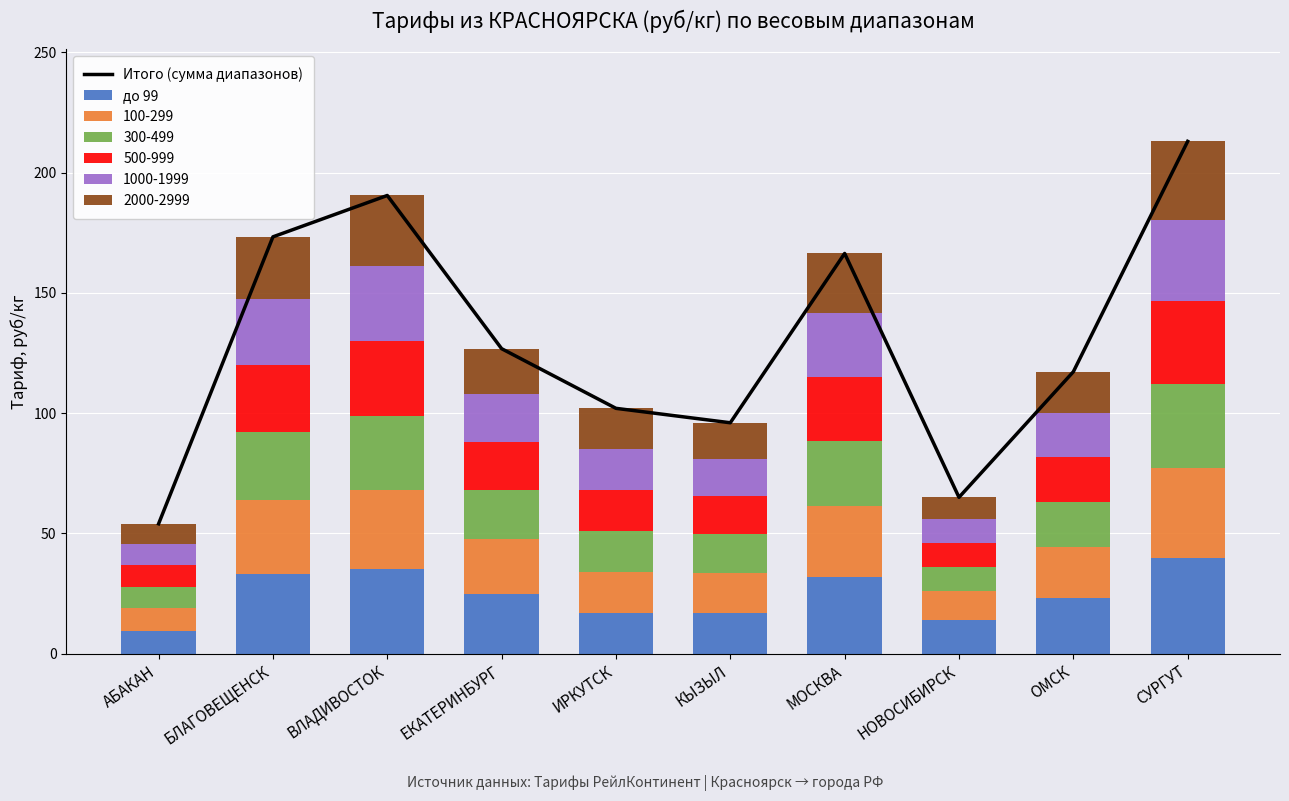

The Итого (сумма диапазонов) series shows 37.4 at АБАКАН. True or false?

False